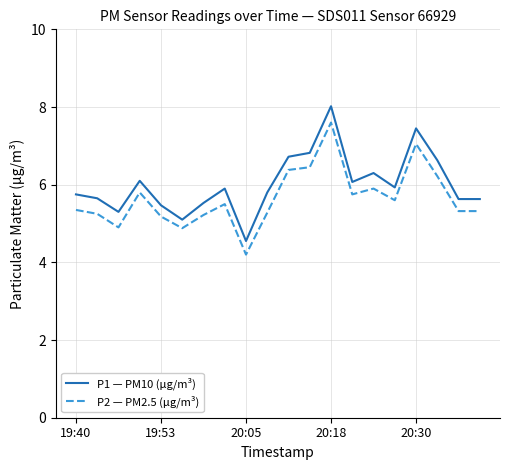

True or false: P2 — PM2.5 (μg/m³) and P1 — PM10 (μg/m³) cross at least once.

False